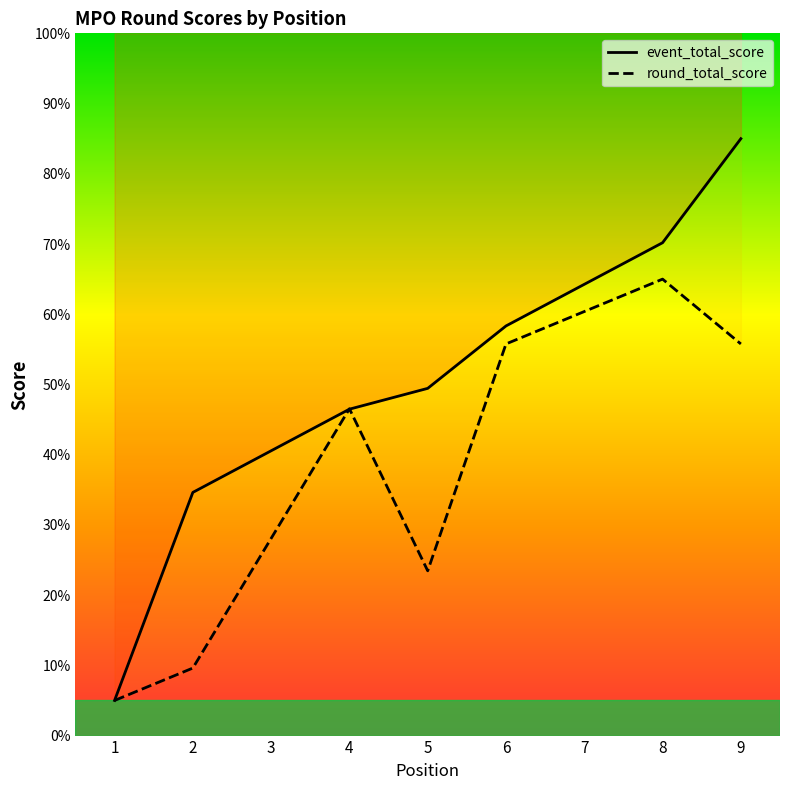

What is the value of the round_total_score point at the 2nd from the left?

9.6